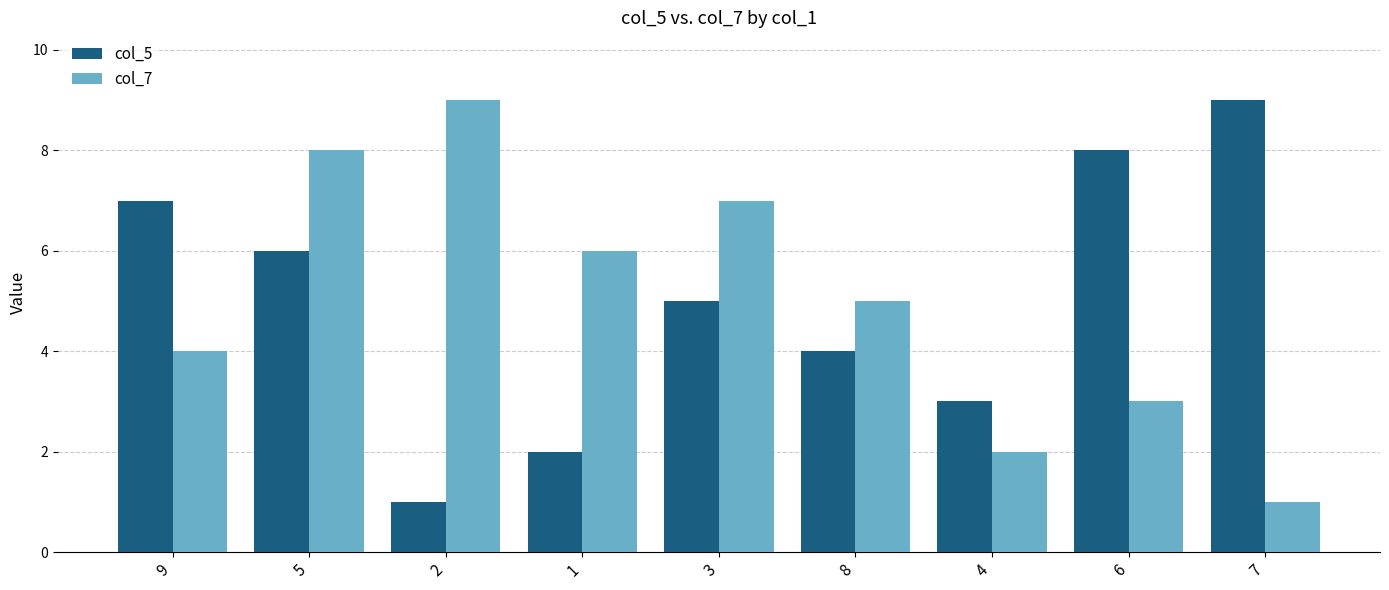

Is the value of col_5 at 1 greater than the value of col_7 at 9?

No